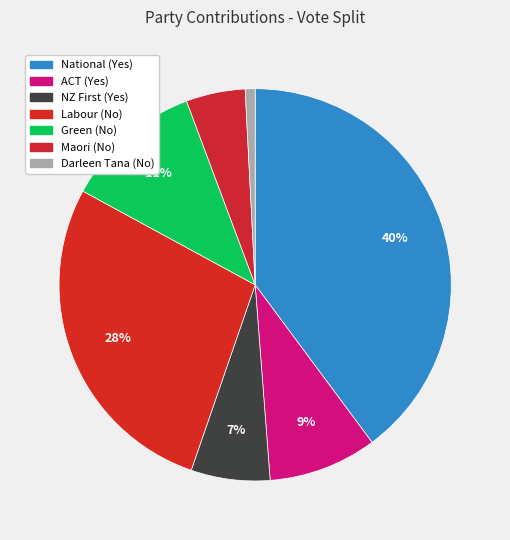

Count the number of slices in the pie.

7